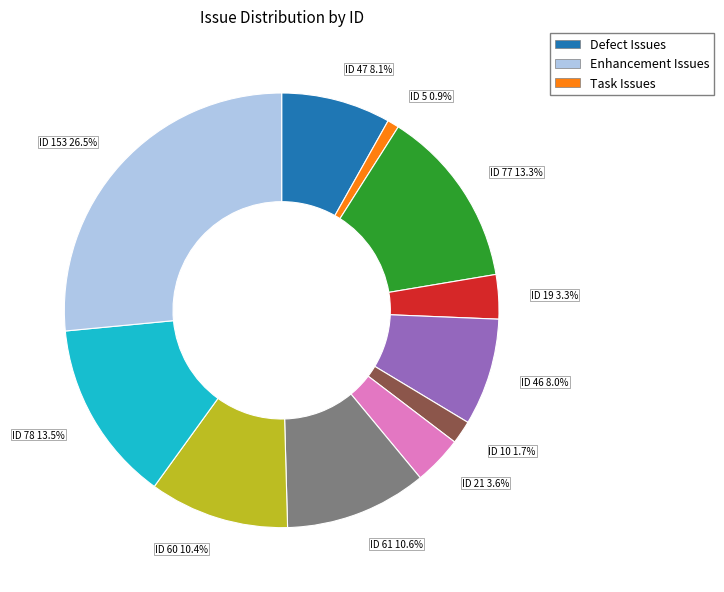

Approximately how many times larger is the value at ID 19 3.3% compared to ID 46 8.0%?

0.4